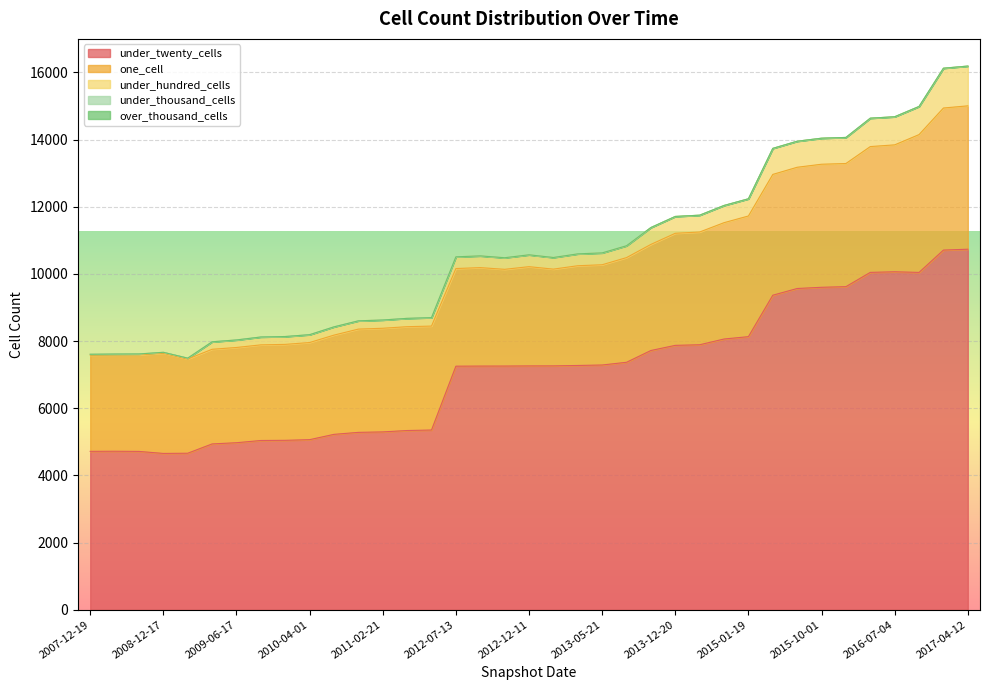

The under_hundred_cells series shows 26 at 2008-10-10. True or false?

True